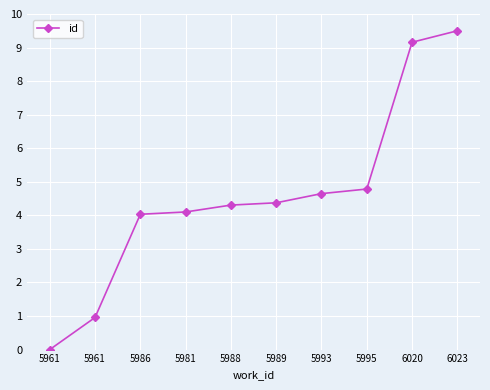

Is this an area chart (filled region under the line)?

No